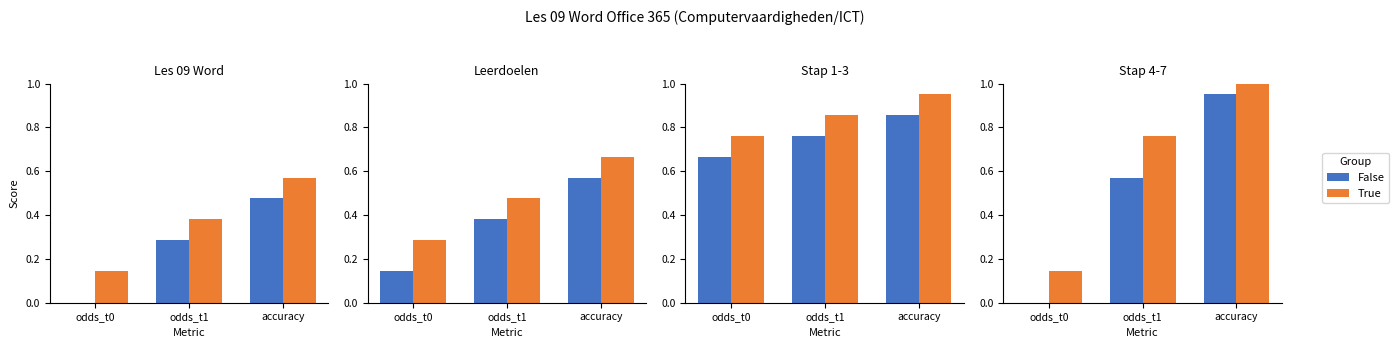

Which has a higher value, odds_t1 or odds_t0?

odds_t1